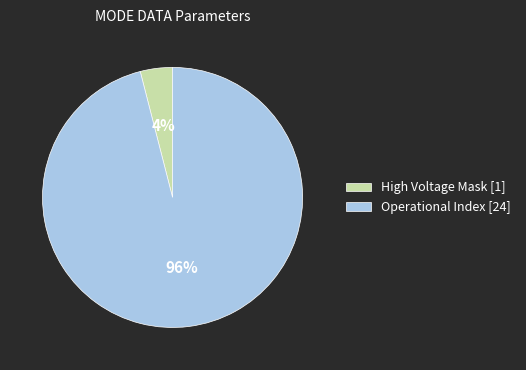

Which slice represents more than half of the pie?

Operational Index [24]